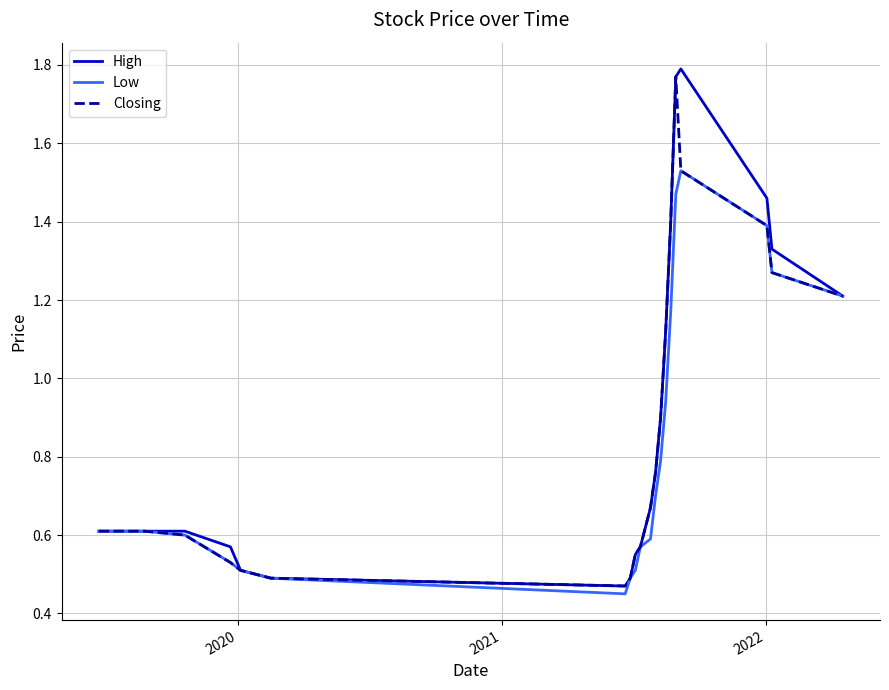

Which series has the largest range (max minus min)?

High